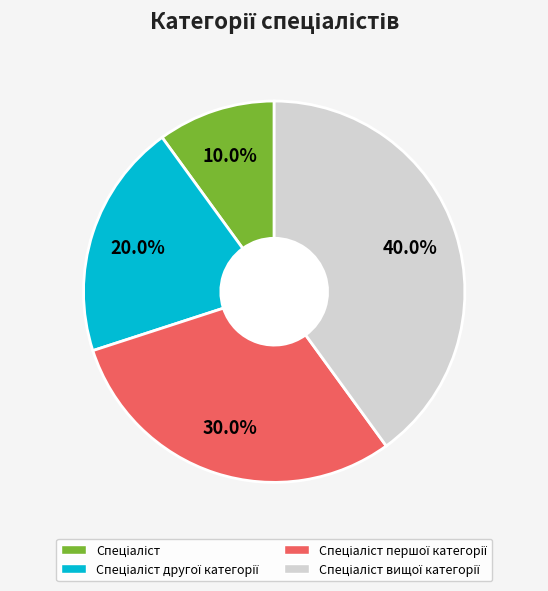

Is there any slice that represents more than half of the pie?

No